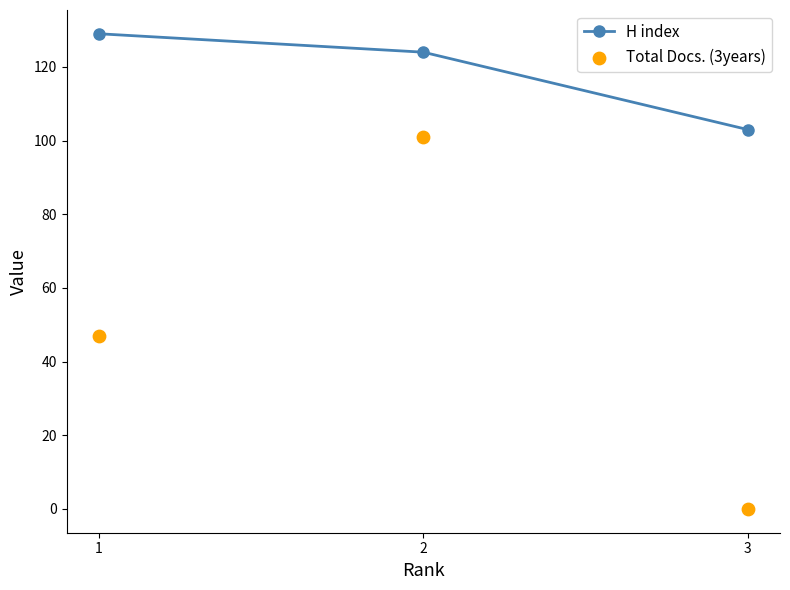

Which series has the largest Y range (max minus min)?

Total Docs. (3years)